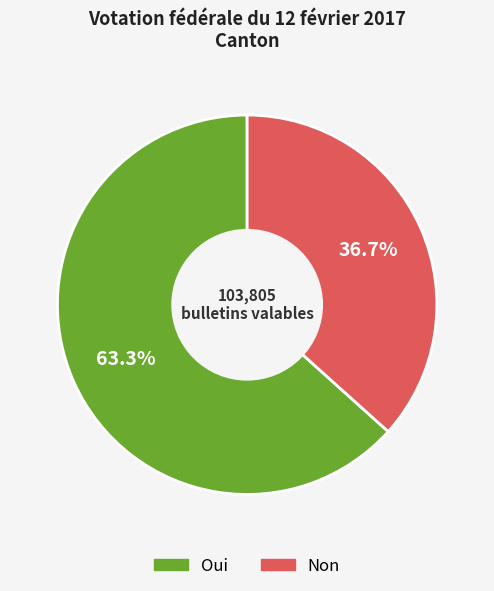

How many slices are in this pie chart?

2